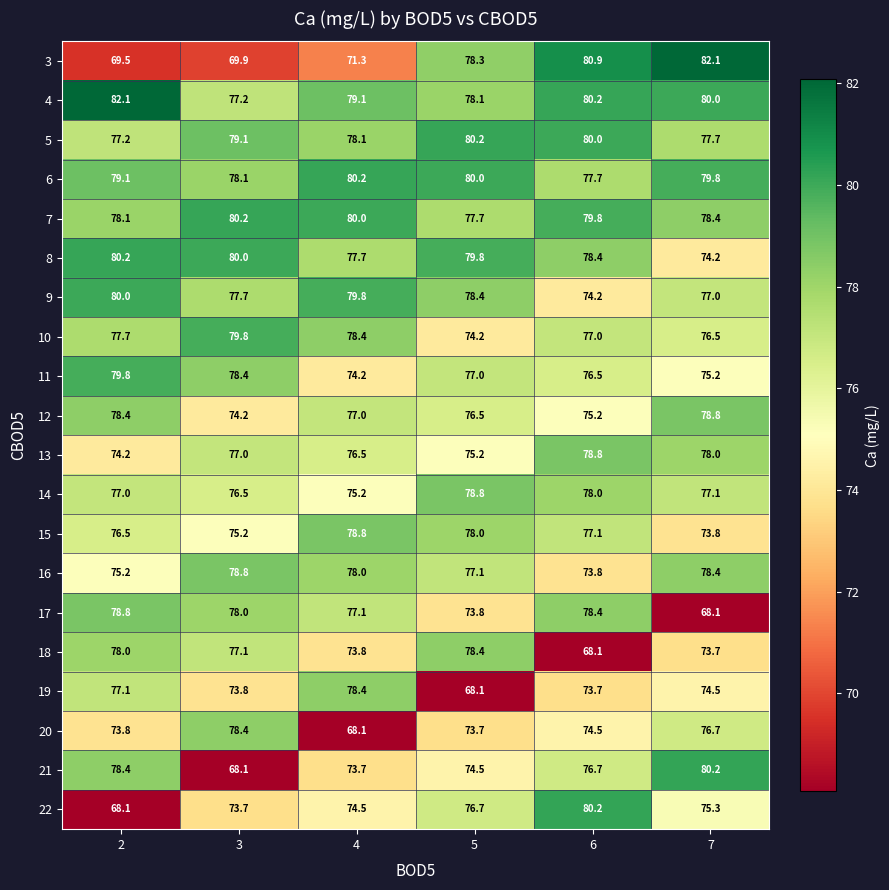

Is it true that 13 equals 78.8 at 6?

True